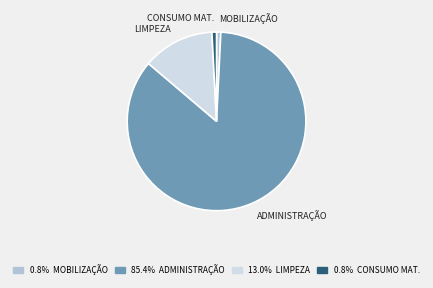

Is there a majority slice in this chart?

Yes